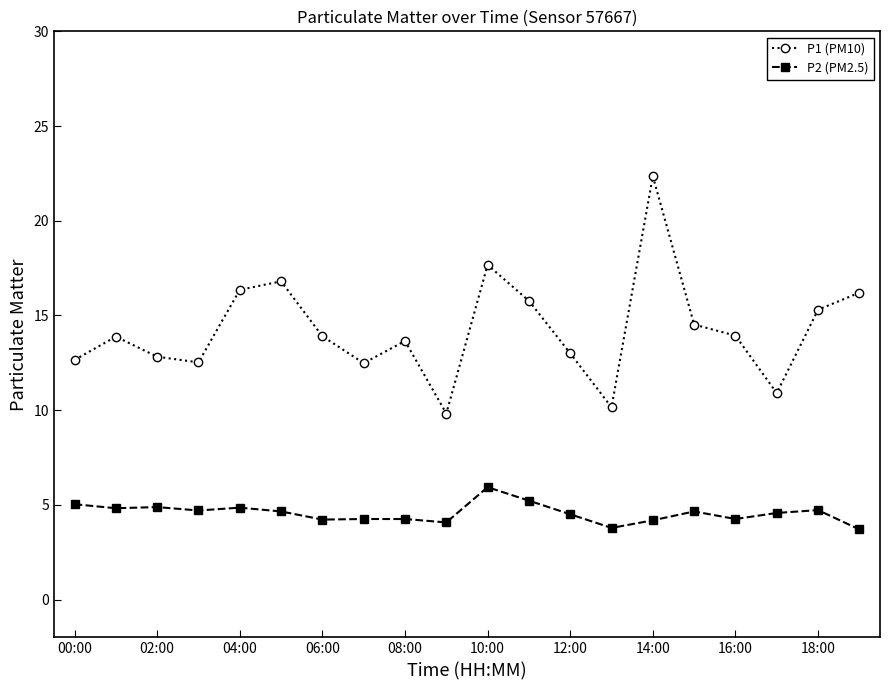

What is the value of the P2 (PM2.5) point at the 16th from the left?

4.7